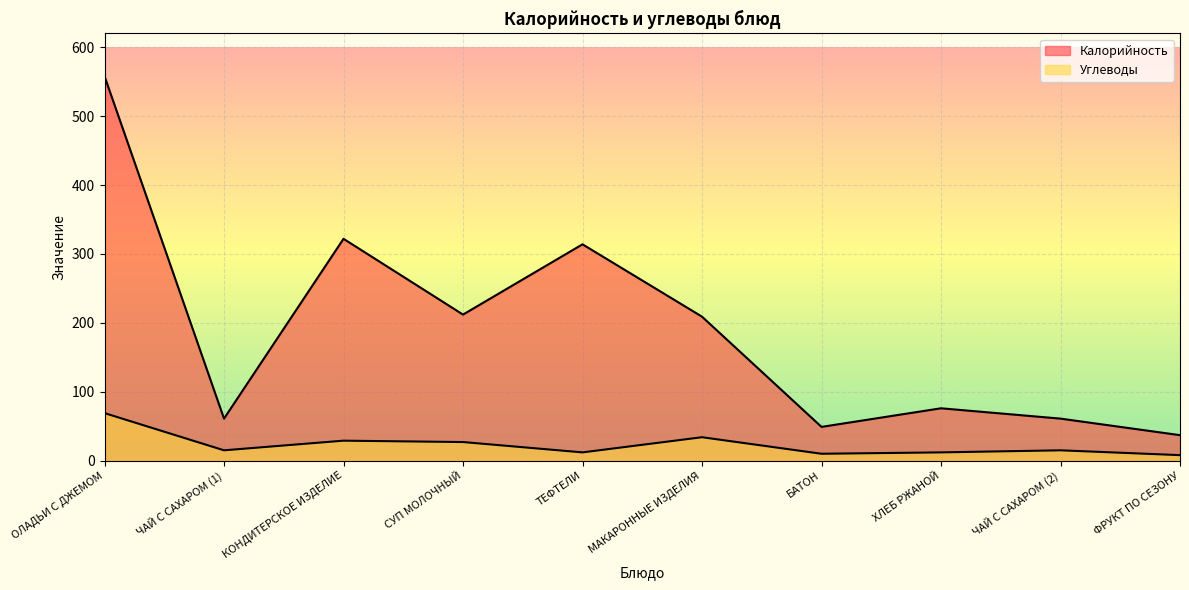

At which category does Калорийность reach its first local peak?

КОНДИТЕРСКОЕ ИЗДЕЛИЕ